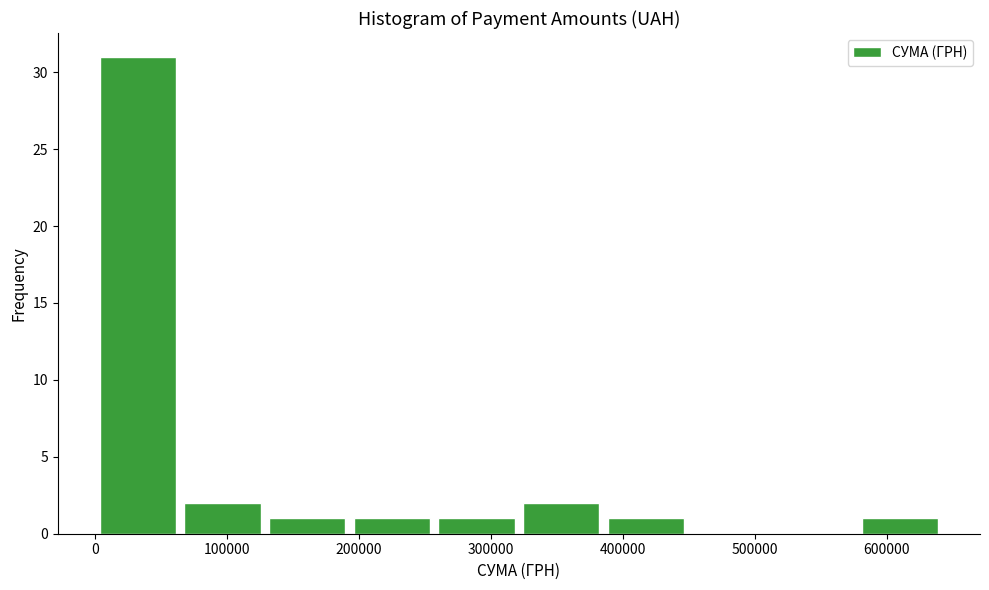

Reading left to right, list every bar in this chart as the range it spans on the x-axis followed by its height. Neither the bar edges nor the heights are printed on the chart, so give them approximately, as read against the axes.

0 to 60000: 31
60000 to 130000: 2
130000 to 190000: 1
190000 to 260000: 1
260000 to 320000: 1
320000 to 390000: 2
390000 to 450000: 1
450000 to 510000: 0
510000 to 580000: 0
580000 to 640000: 1